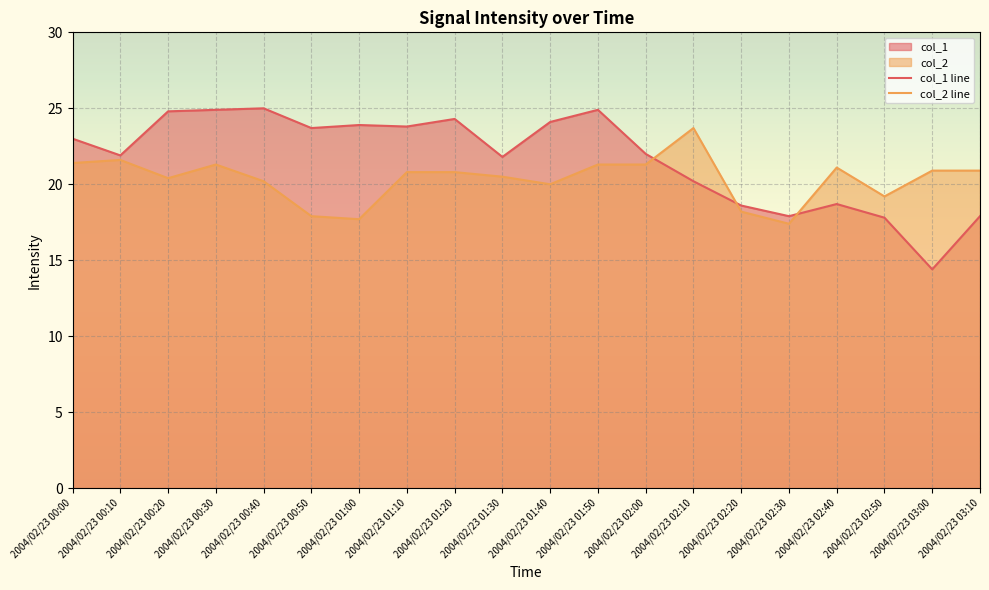

Between 2004/02/23 02:50 and 2004/02/23 00:30, which is larger?

2004/02/23 00:30